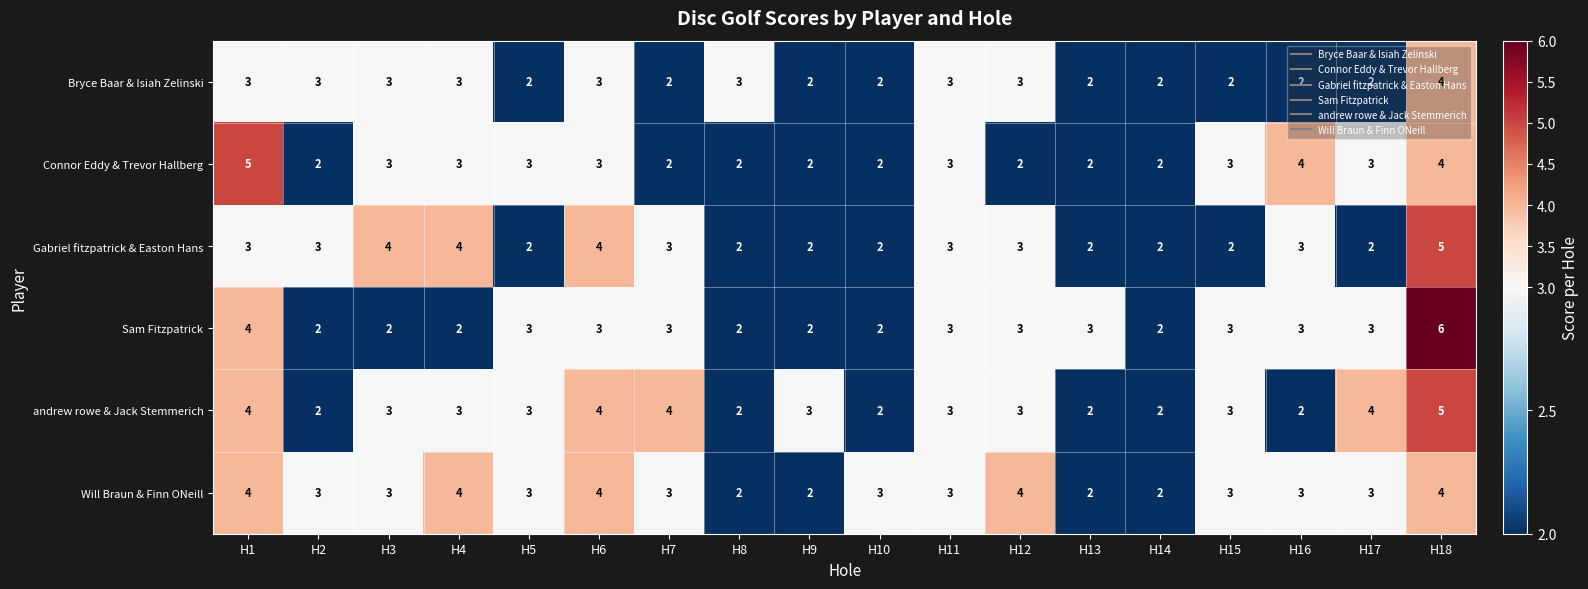

Which series changed the most between H1 and H14?

Connor Eddy & Trevor Hallberg